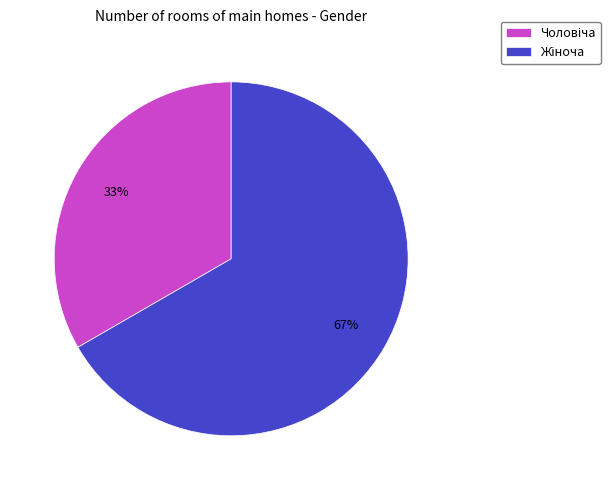

Does any single category account for the majority?

Yes